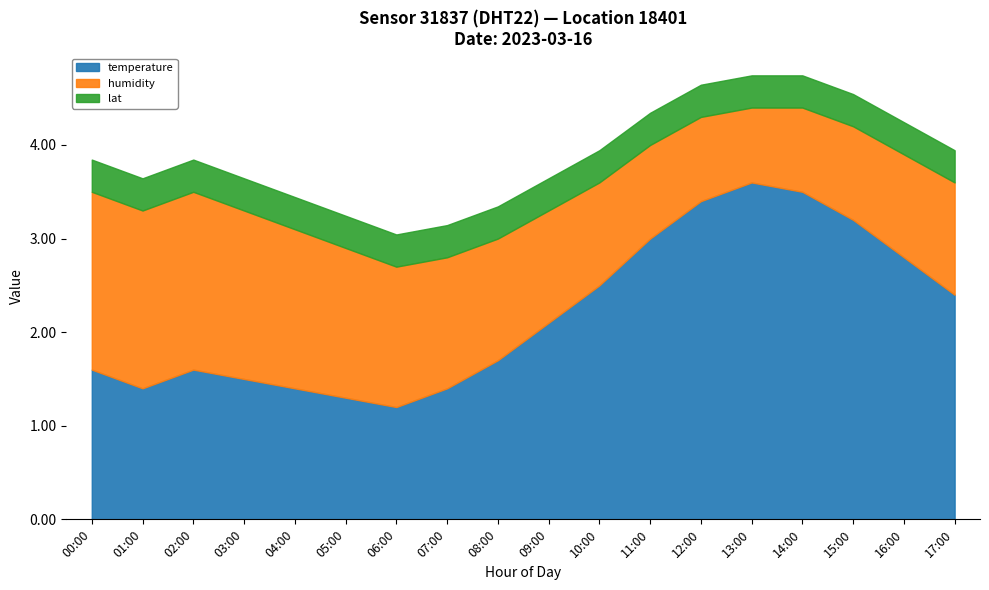

What is the total value across all series at 10:00?

3.9